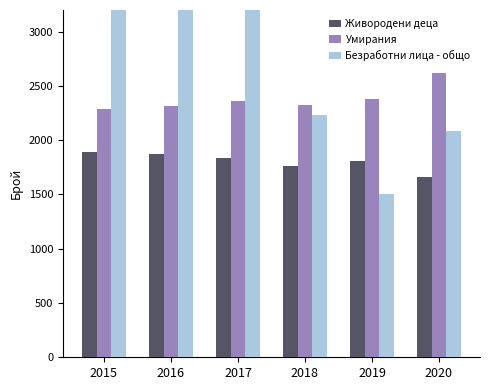

How many data points in Живородени деца are less than 1835?

3